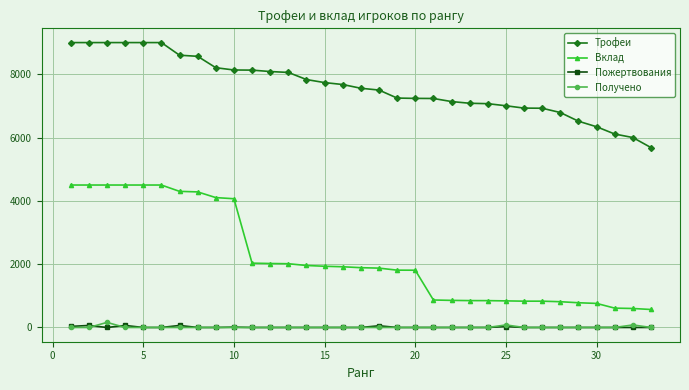

At how many categories does at least one series exceed 5239?

33